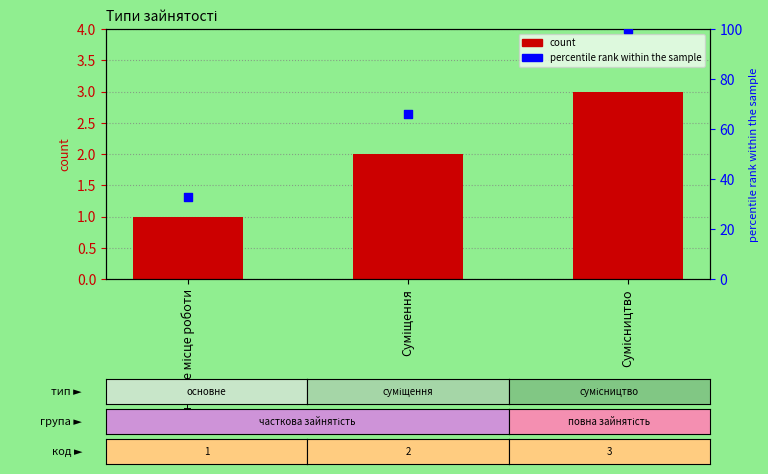

At how many categories does at least one series exceed 29?

3